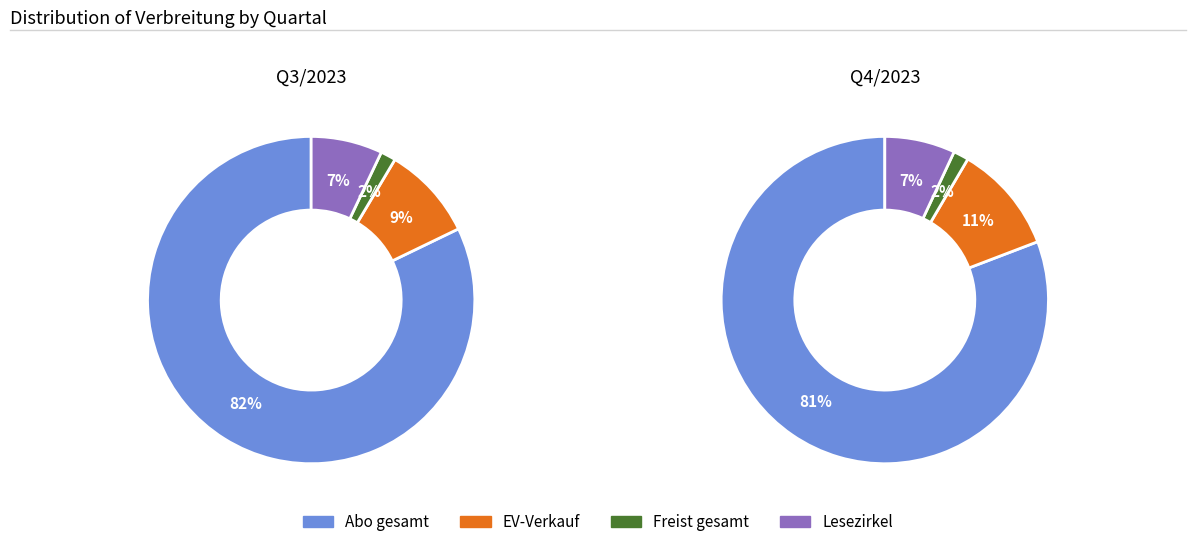

Combined, what portion of the pie is 0 and 1?

100.0%